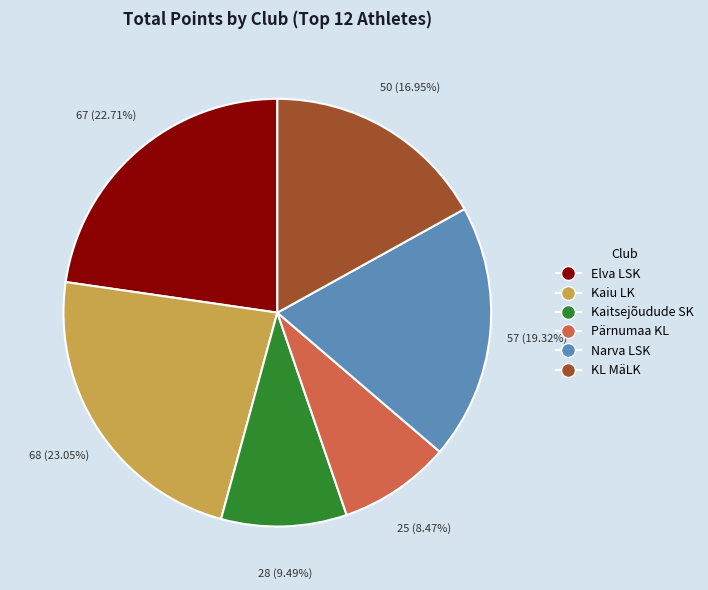

Does any single category account for the majority?

No